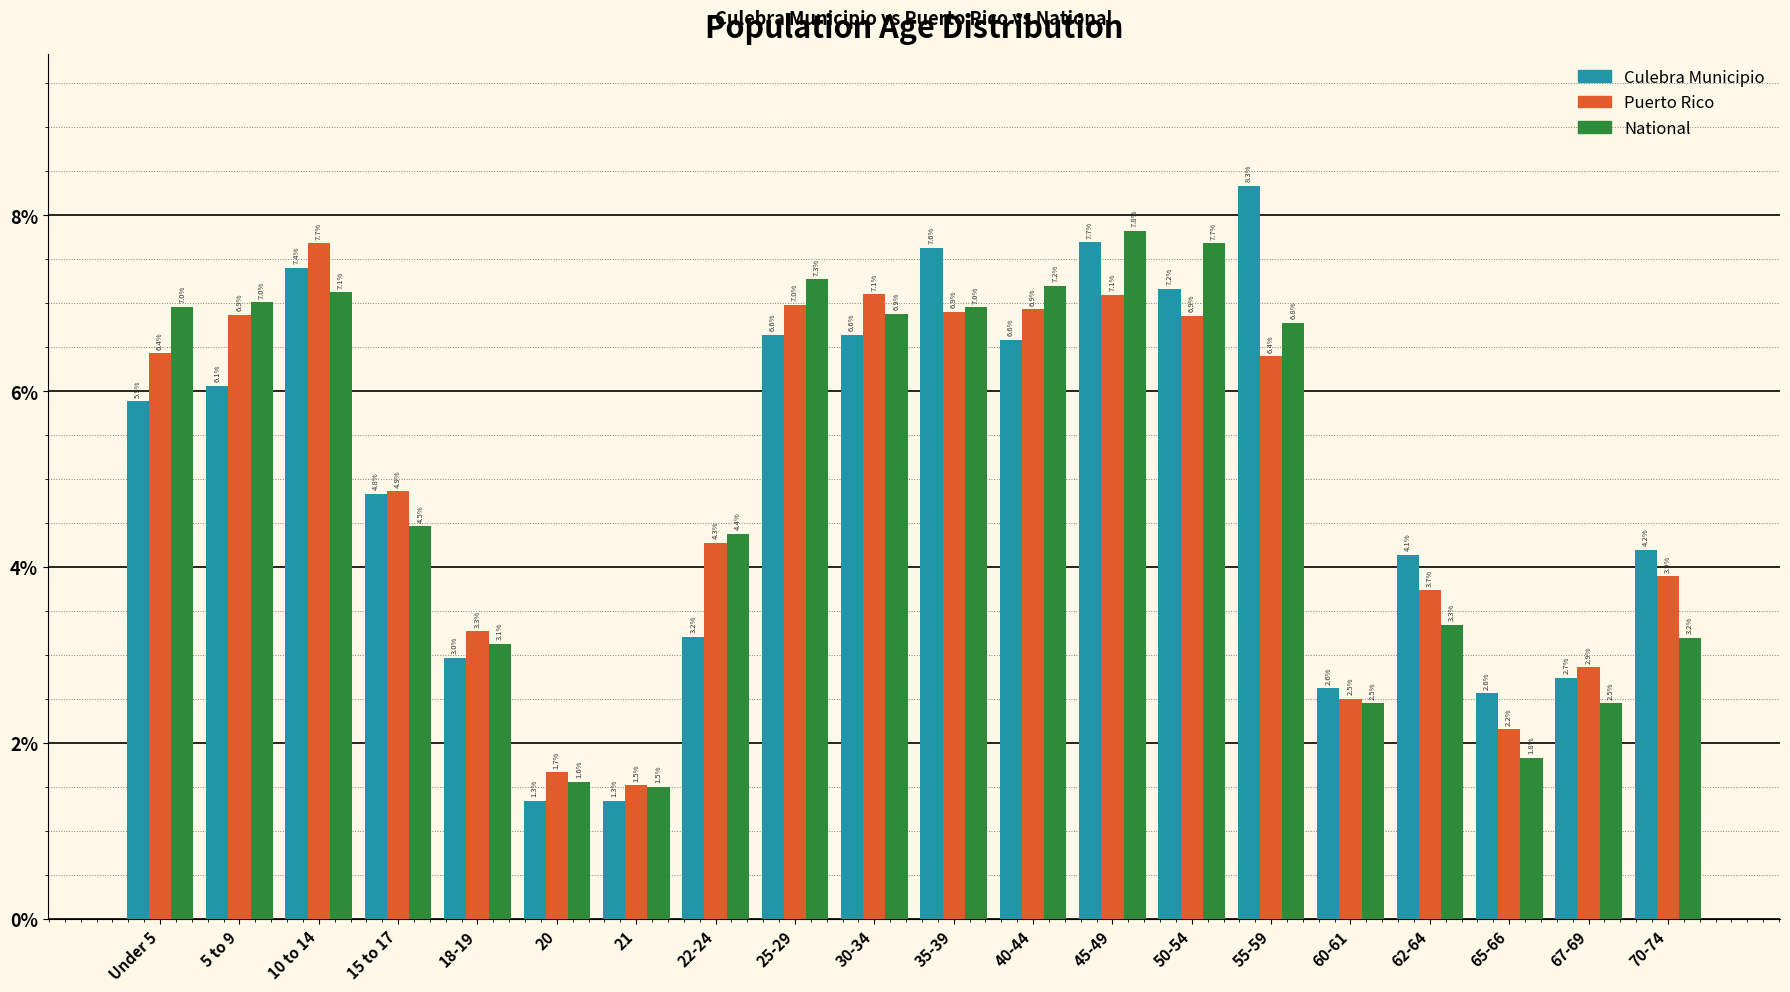

Reading left to right, transcribe all the data shown in this chart.

Culebra Municipio: Under 5=5.9	5 to 9=6.1	10 to 14=7.4	15 to 17=4.8	18-19=3.0	20=1.3	21=1.3	22-24=3.2	25-29=6.6	30-34=6.6	35-39=7.6	40-44=6.6	45-49=7.7	50-54=7.2	55-59=8.3	60-61=2.6	62-64=4.1	65-66=2.6	67-69=2.7	70-74=4.2
Puerto Rico: Under 5=6.4	5 to 9=6.9	10 to 14=7.7	15 to 17=4.9	18-19=3.3	20=1.7	21=1.5	22-24=4.3	25-29=7.0	30-34=7.1	35-39=6.9	40-44=6.9	45-49=7.1	50-54=6.9	55-59=6.4	60-61=2.5	62-64=3.7	65-66=2.2	67-69=2.9	70-74=3.9
National: Under 5=7.0	5 to 9=7.0	10 to 14=7.1	15 to 17=4.5	18-19=3.1	20=1.6	21=1.5	22-24=4.4	25-29=7.3	30-34=6.9	35-39=7.0	40-44=7.2	45-49=7.8	50-54=7.7	55-59=6.8	60-61=2.5	62-64=3.3	65-66=1.8	67-69=2.5	70-74=3.2